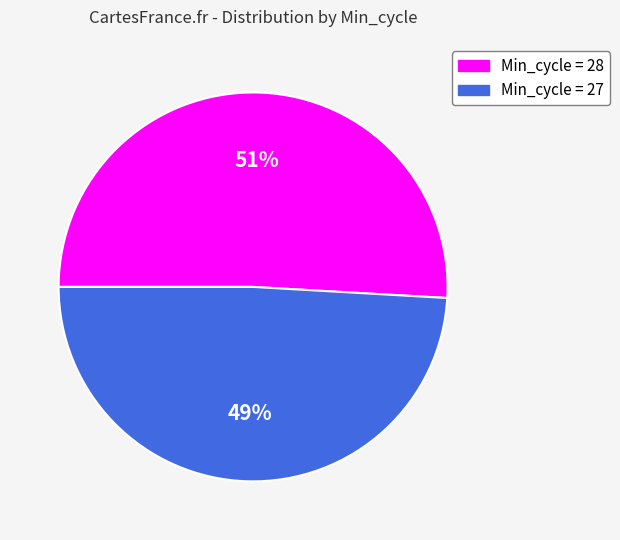

Which slice is the largest?

Min_cycle = 28